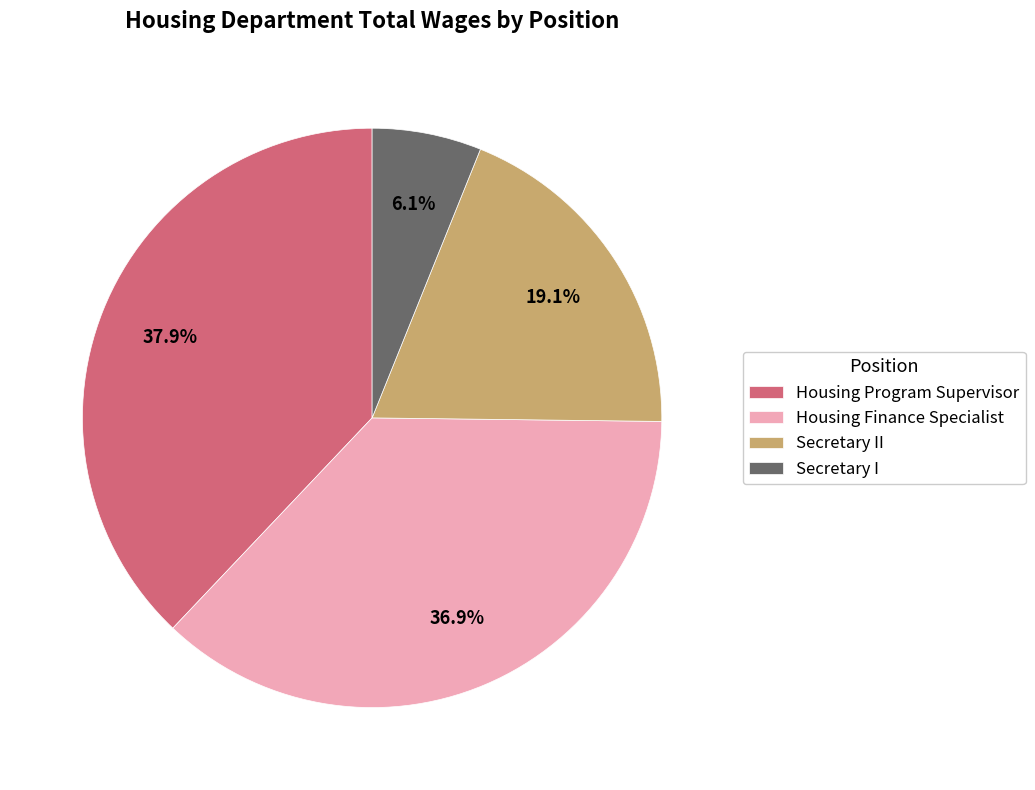

Approximately how many times larger is the value at Housing Finance Specialist compared to Secretary II?

1.9